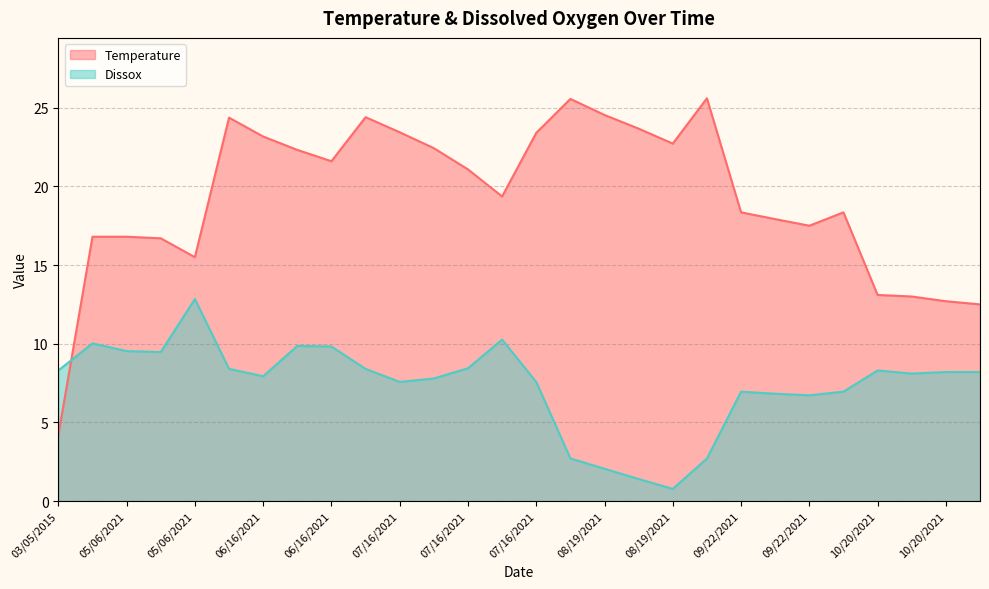

Is it true that Dissox equals 14.9 at 07/16/2021?

False